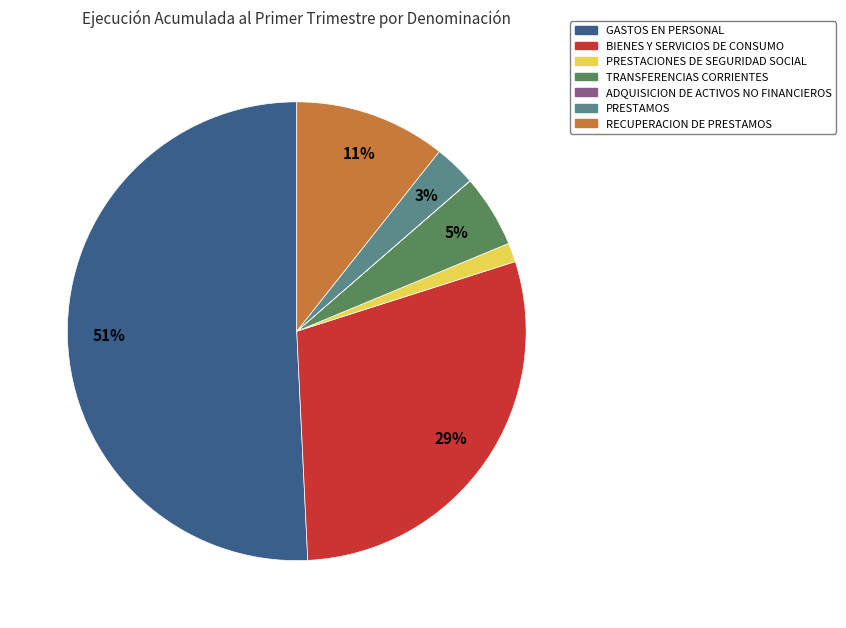

To the nearest percent, what is the combined percentage of RECUPERACION DE PRESTAMOS and PRESTAMOS?

14%